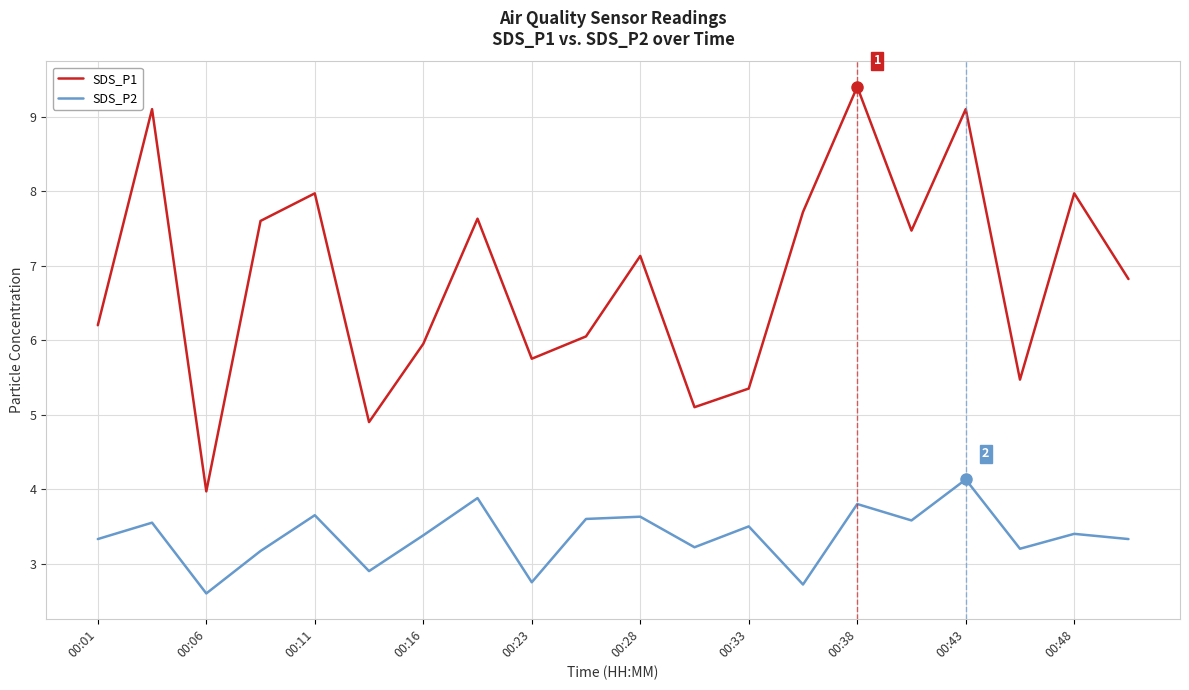

True or false: SDS_P2 and SDS_P1 intersect in this chart.

False